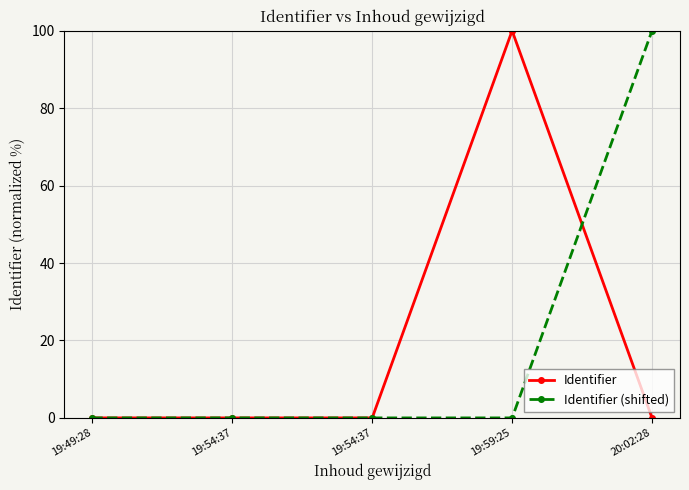

Reading left to right, extract all data points from this chart.

Identifier: 0.0	0.0	0.0	100.0	0.0
Identifier (shifted): 0.0	0.0	0.0	0.0	100.0